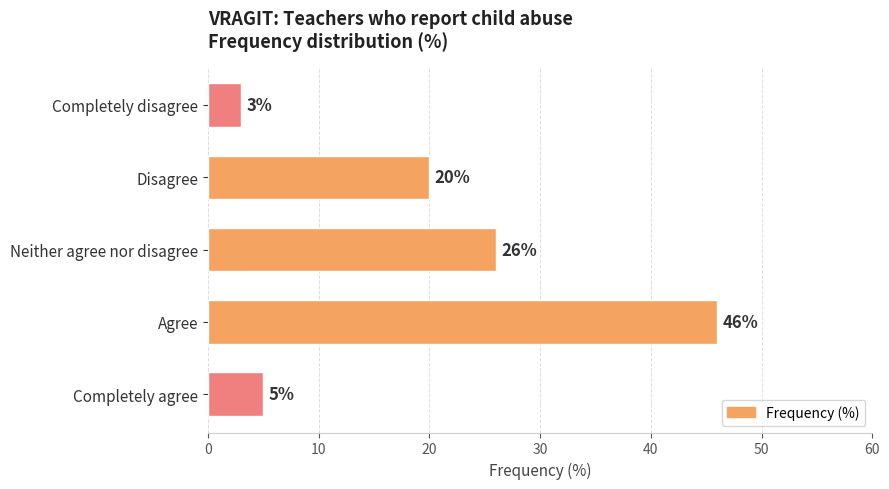

What is the ratio of the value at Neither agree nor disagree to the value at Completely agree?

5.2